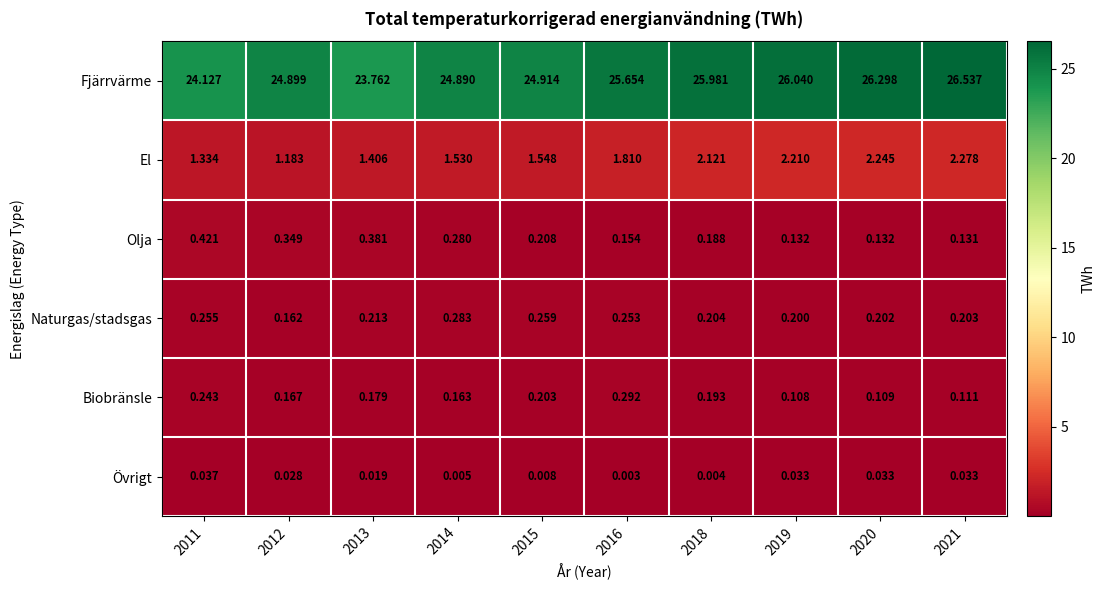

Which series has the largest total across all categories?

Fjärrvärme